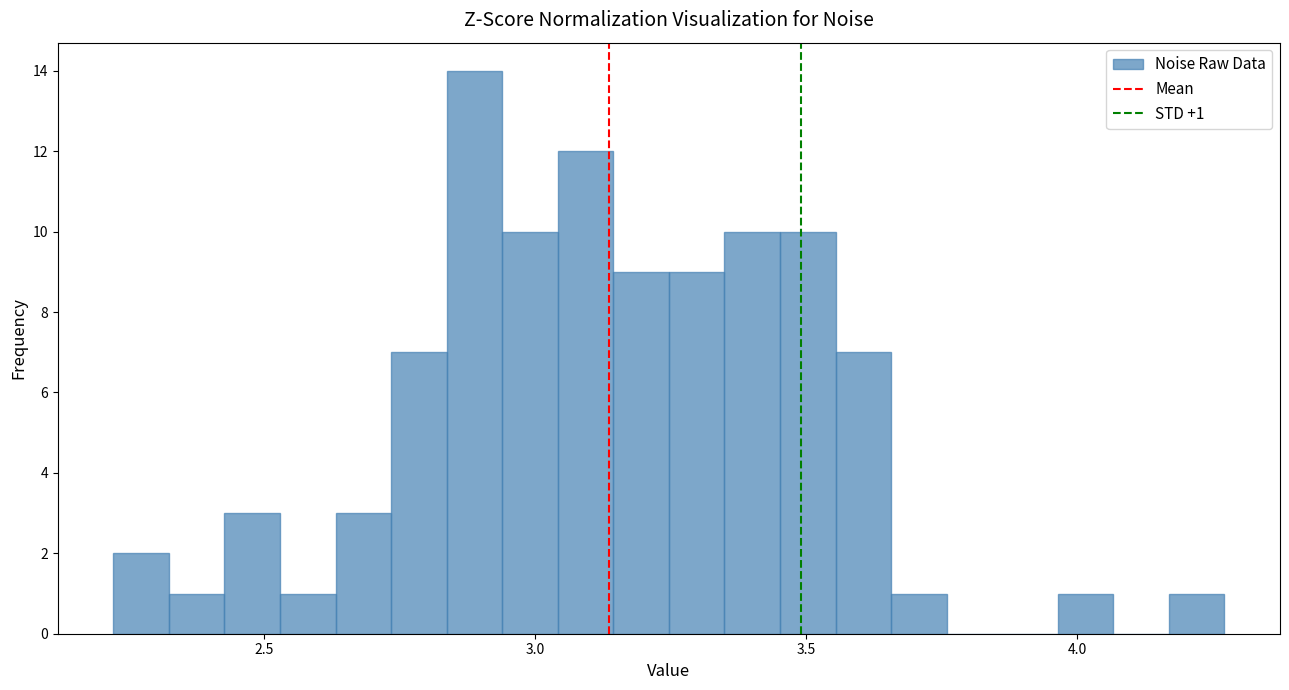

Read against the x-axis, roughly where is the centre of the tallest bar?

2.90